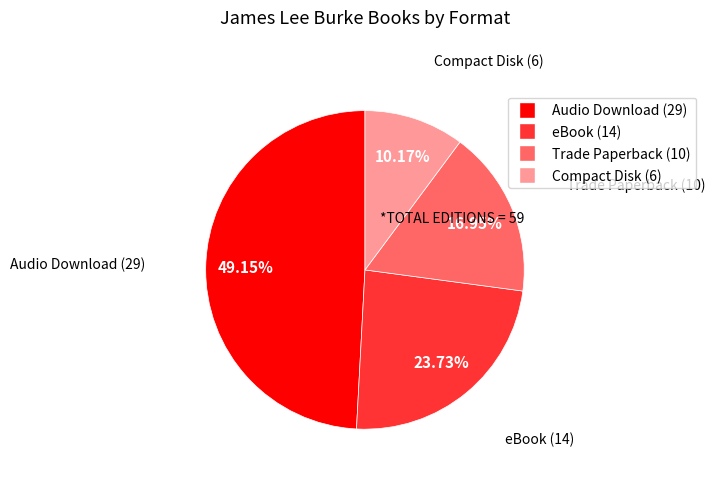

What is the ratio of the value at Compact Disk to the value at Trade Paperback?

0.6